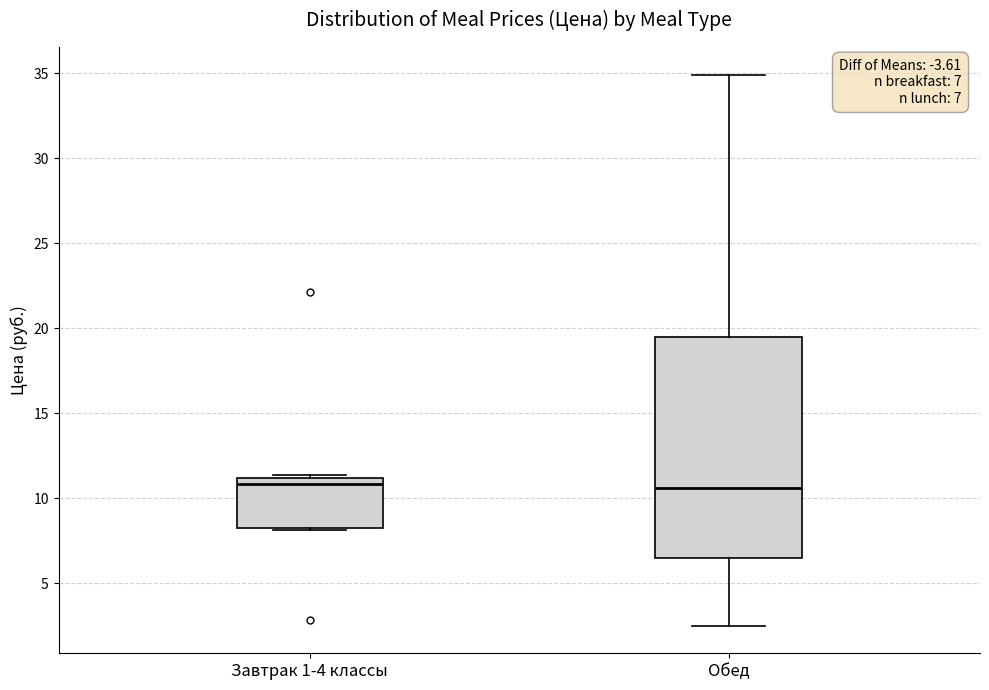

Comparing the boxes themselves (not the whiskers), which one is the tallest?

Обед